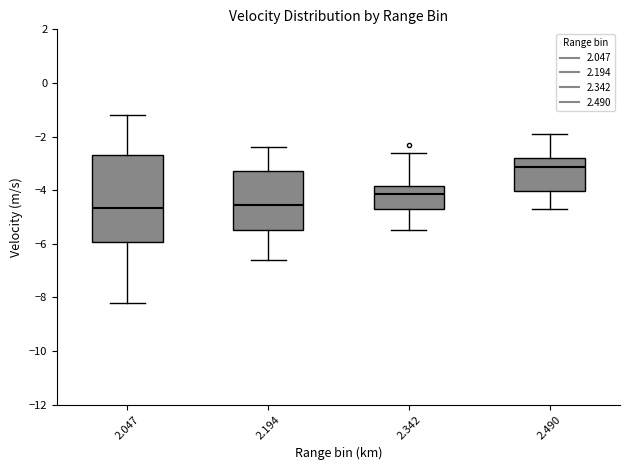

Reading left to right, transcribe this box plot: for each box, give where its median line is, the range the box spans, and where its two whiskers end, as read against the y-axis. The values are not printed on the chart, so give them approximately, as read against the axis.

2.047: median -4.6, box -6.0 to -2.6, whiskers -8.2 to -1.2
2.194: median -4.6, box -5.4 to -3.2, whiskers -6.6 to -2.4
2.342: median -4.2, box -4.6 to -3.8, whiskers -5.4 to -2.6
2.490: median -3.2, box -4.0 to -2.8, whiskers -4.6 to -1.8